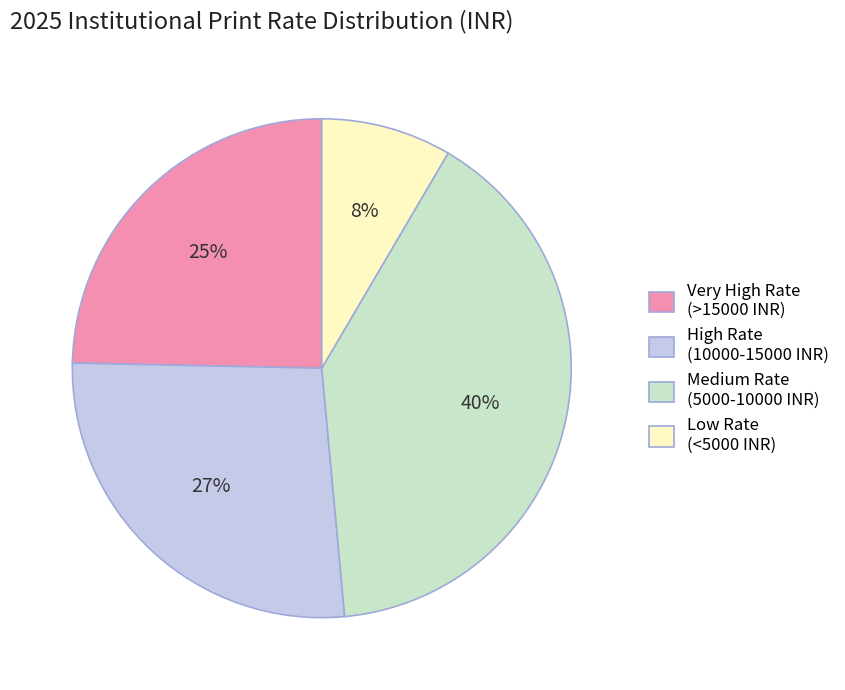

Is there any slice that represents more than half of the pie?

No